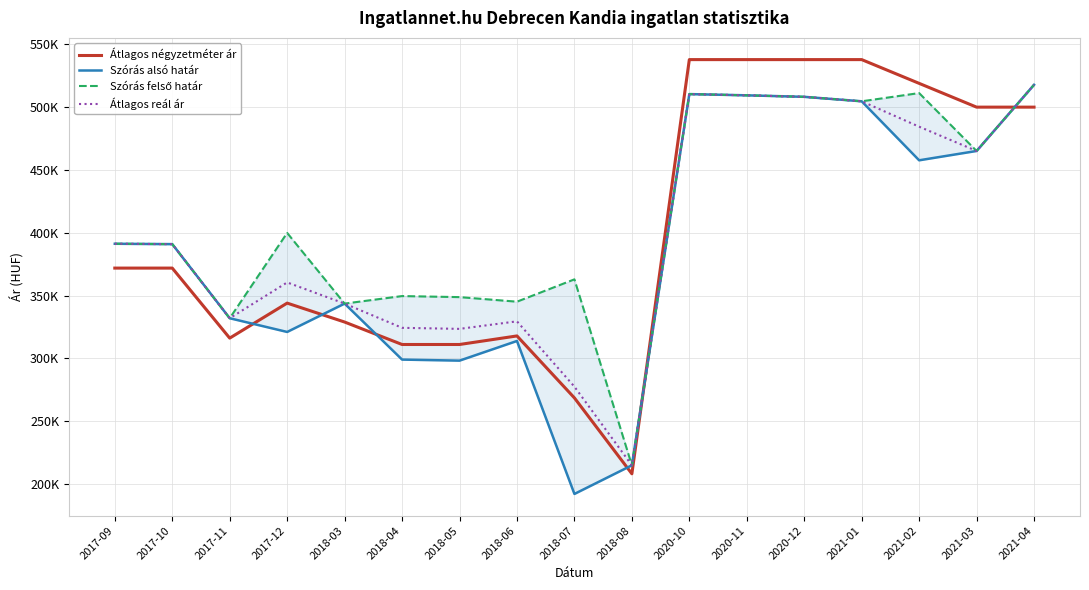

What is the difference between the Átlagos reál ár values at 2018-07 and 2018-05?

45981